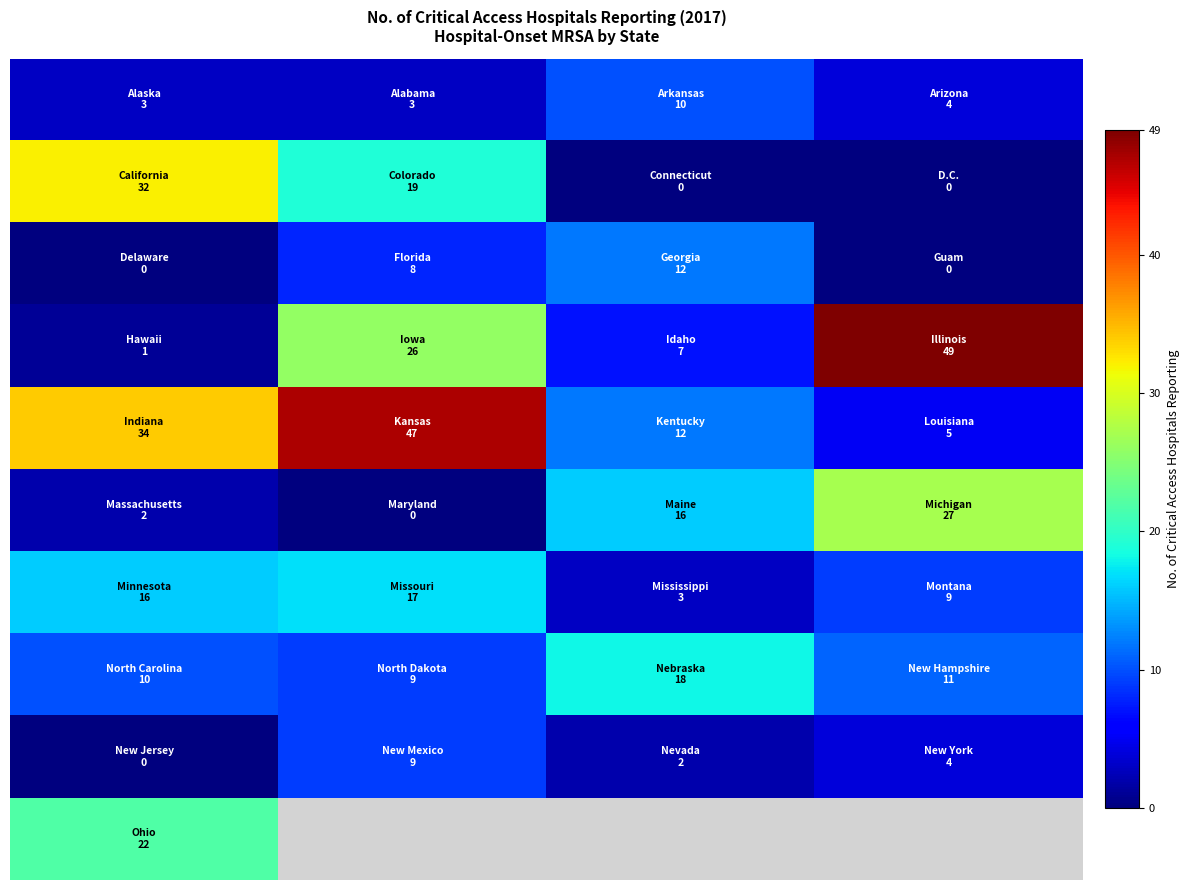

At how many categories does at least one series exceed 38?

2